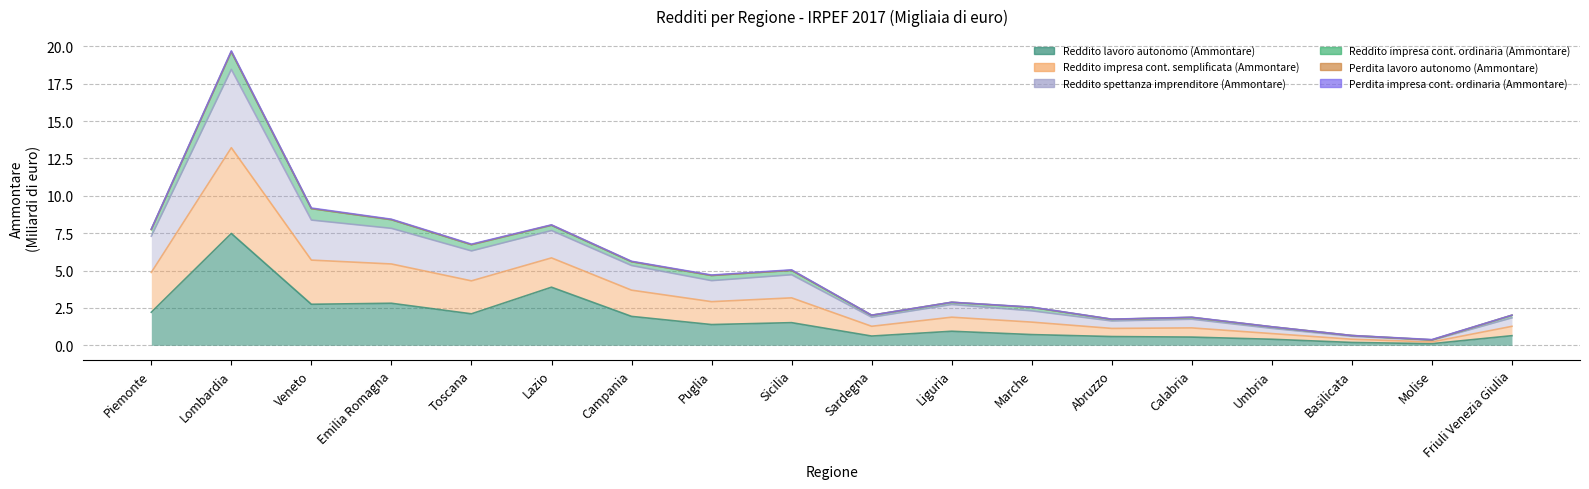

Where is the first local minimum for Reddito lavoro autonomo (Ammontare)?

Veneto